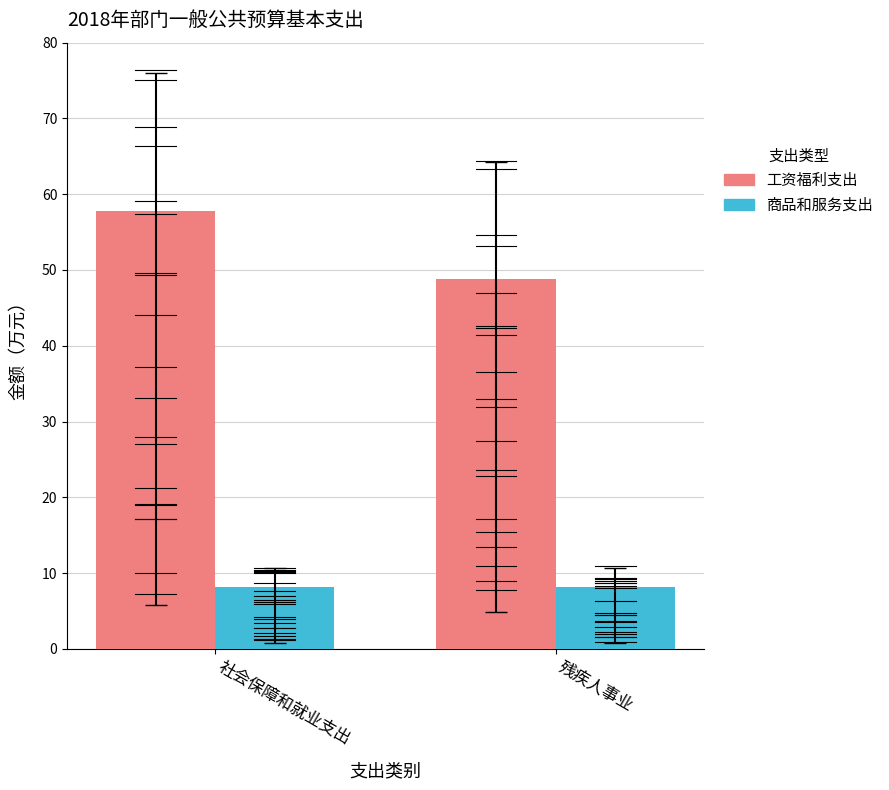

What is the sum of the 工资福利支出 values at 残疾人事业 and 社会保障和就业支出?

106.7